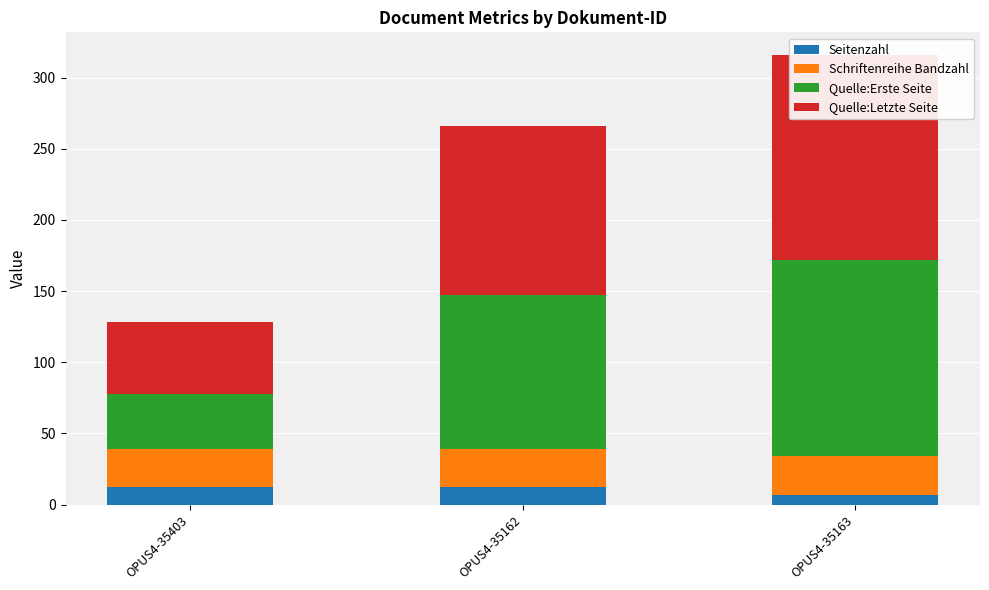

What is the label of the 3rd bar from the left?

OPUS4-35163